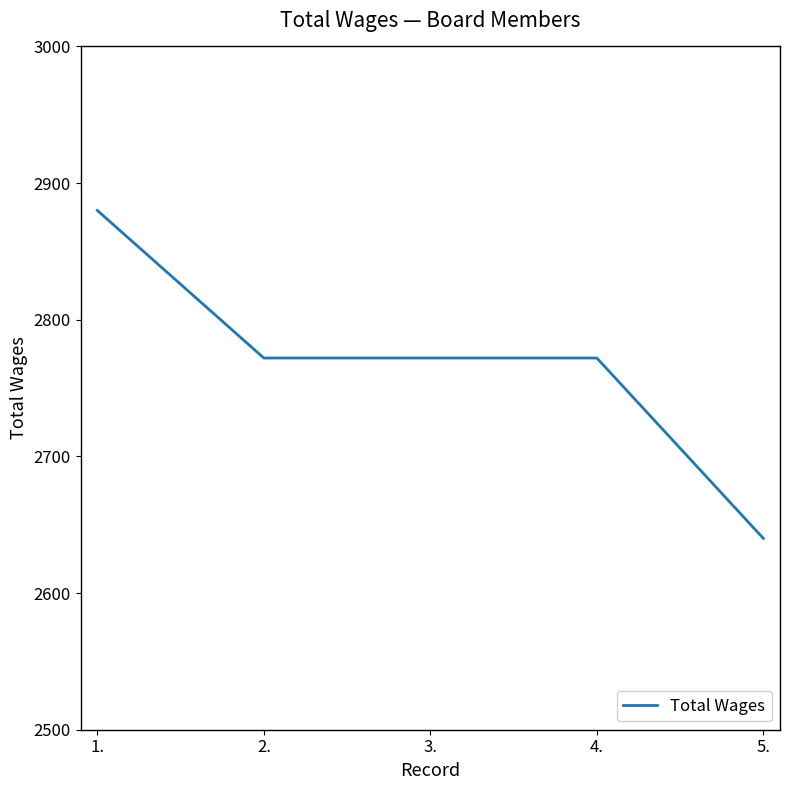

True or false: the data shows 987 at 3..

False